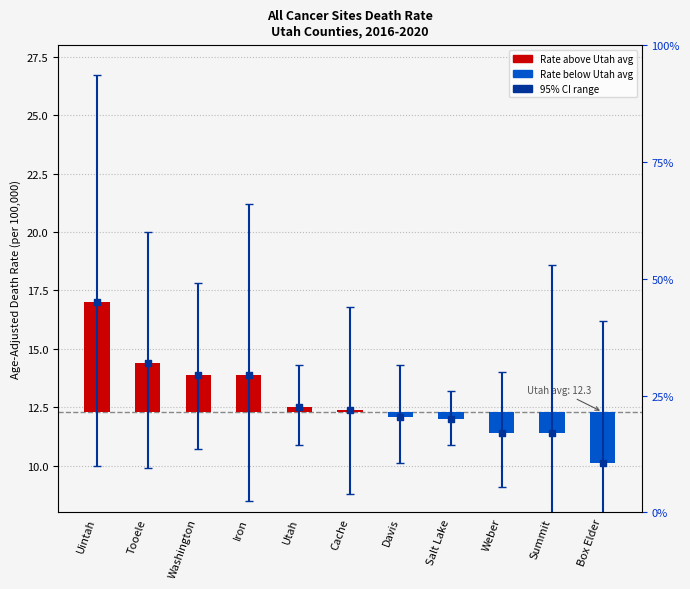

Which has a higher value, Utah or Davis?

Utah